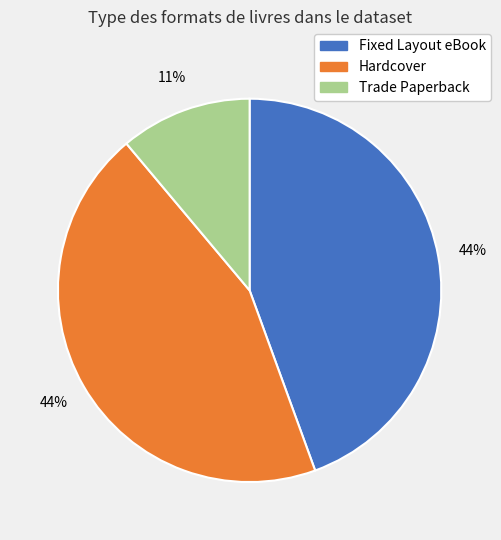

Is there any slice that represents more than half of the pie?

No